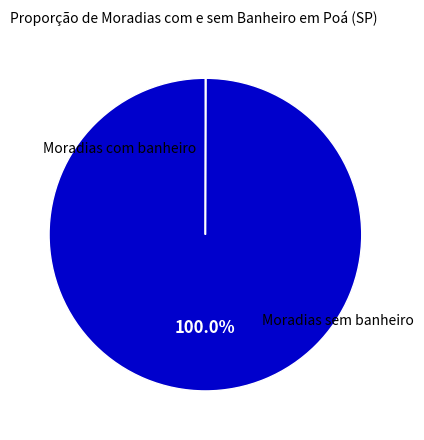

Is there a majority slice in this chart?

Yes